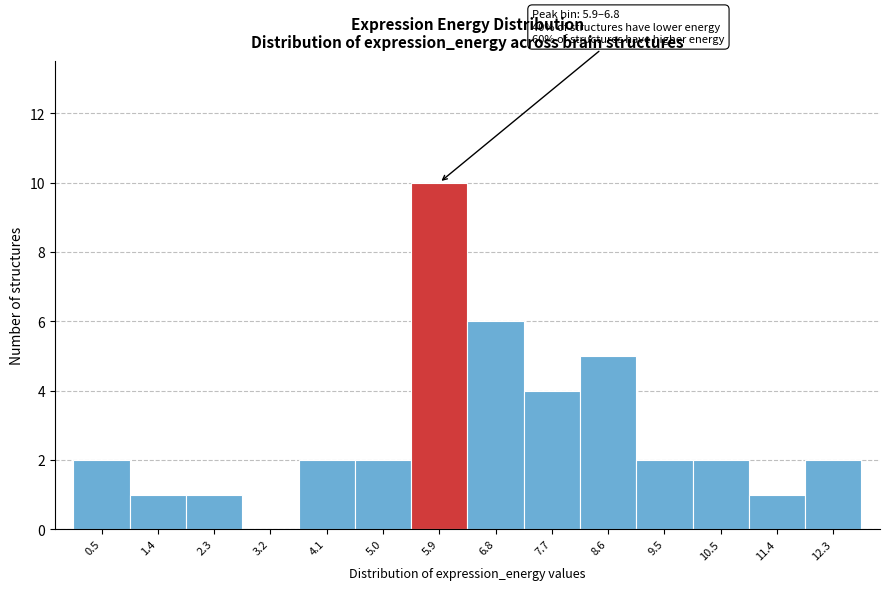

Reading left to right, list all the values displayed in this chart.

0.5=2	1.4=1	2.3=1	3.2=0	4.1=2	5.0=2	5.9=10	6.8=6	7.7=4	8.6=5	9.5=2	10.5=2	11.4=1	12.3=2